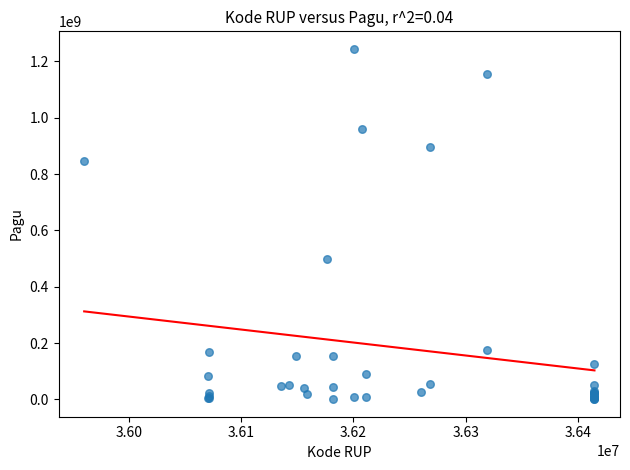

What Y value in the scatter plot is closest to 622840000?

499932000